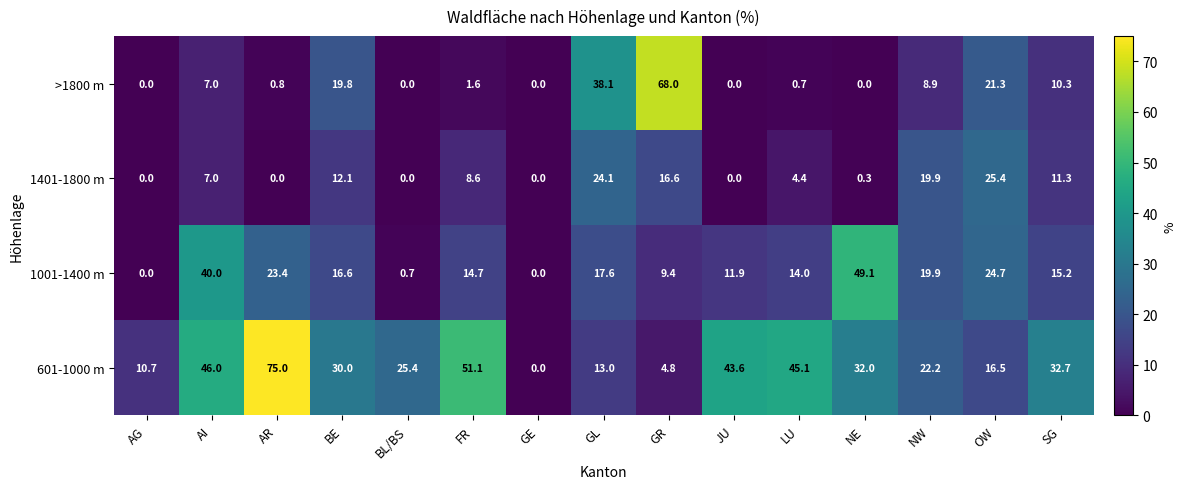

The >1800 m series shows 19.8 at BE. True or false?

True